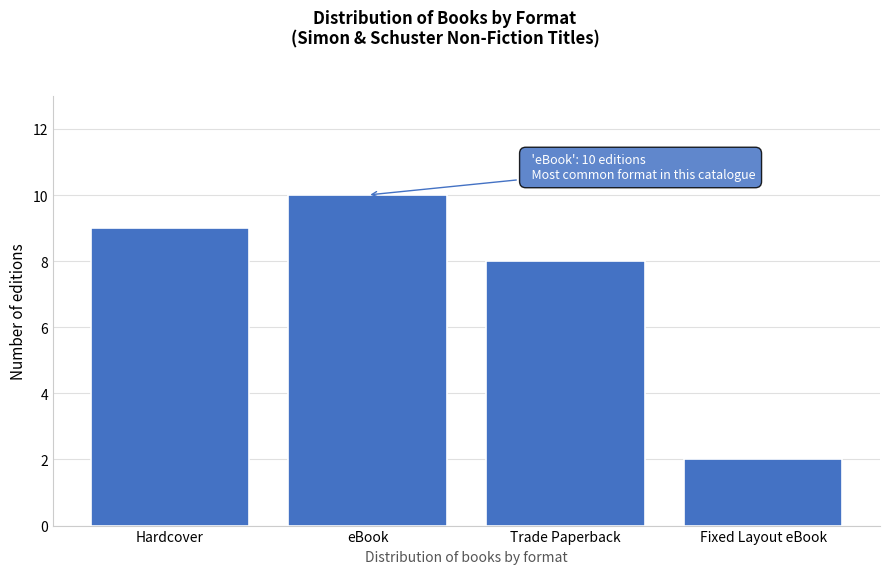

Reading right to left, extract all data points from this chart.

Fixed Layout eBook=2	Trade Paperback=8	eBook=10	Hardcover=9